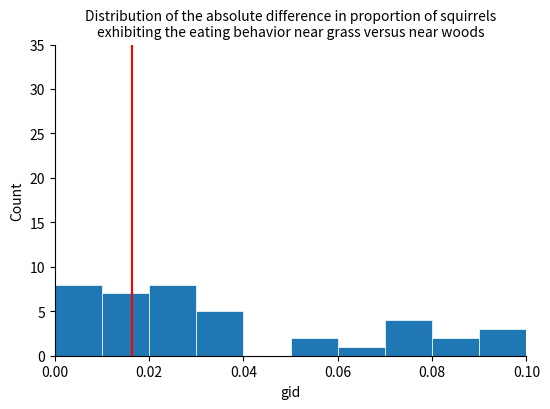

Reading left to right, transcribe this chart: for each bar, give the range it covers on the x-axis and its height. The values are not printed on the chart, so give them approximately, as read against the axis.

0.00 to 0.01: 8
0.01 to 0.02: 7
0.02 to 0.03: 8
0.03 to 0.04: 5
0.04 to 0.05: 0
0.05 to 0.06: 2
0.06 to 0.07: 1
0.07 to 0.08: 4
0.08 to 0.09: 2
0.09 to 0.10: 3